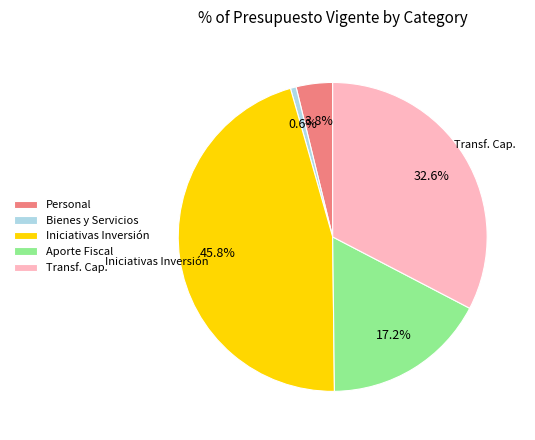

Count the number of slices in the pie.

5